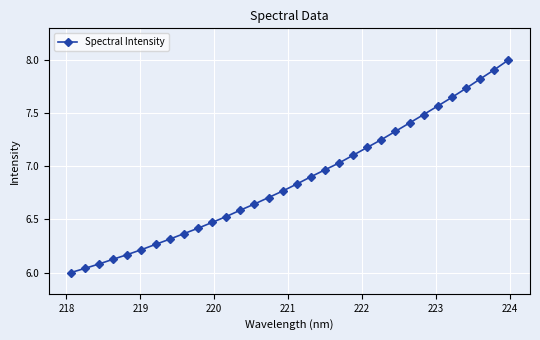

What is the sum of all values?

219.9